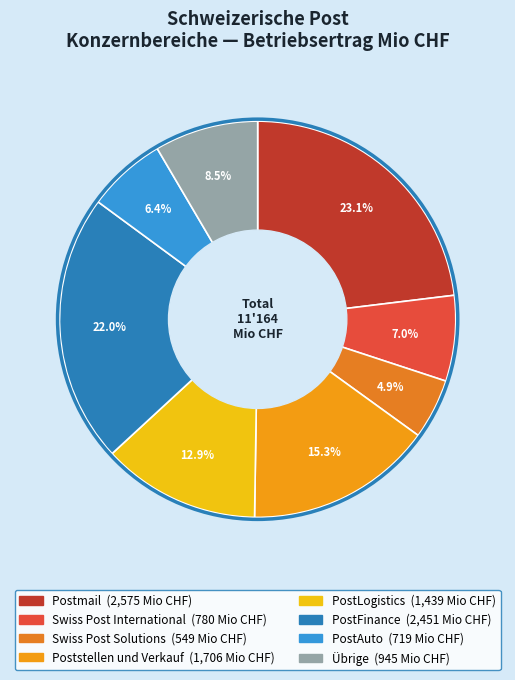

Count the number of slices in the pie.

8